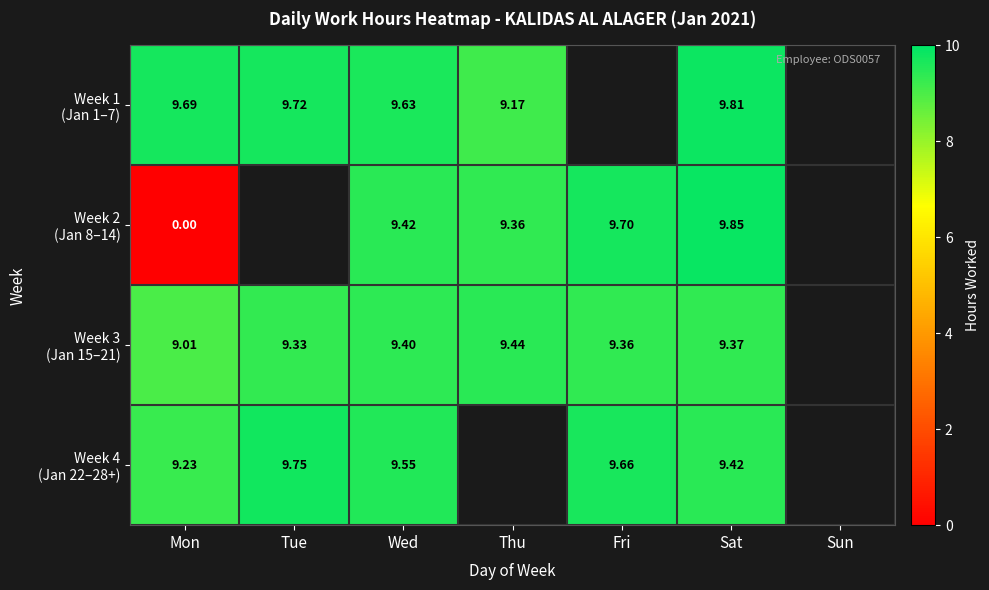

Between Mon and Fri, which series saw the biggest shift?

Week 2 (Jan 8–14)